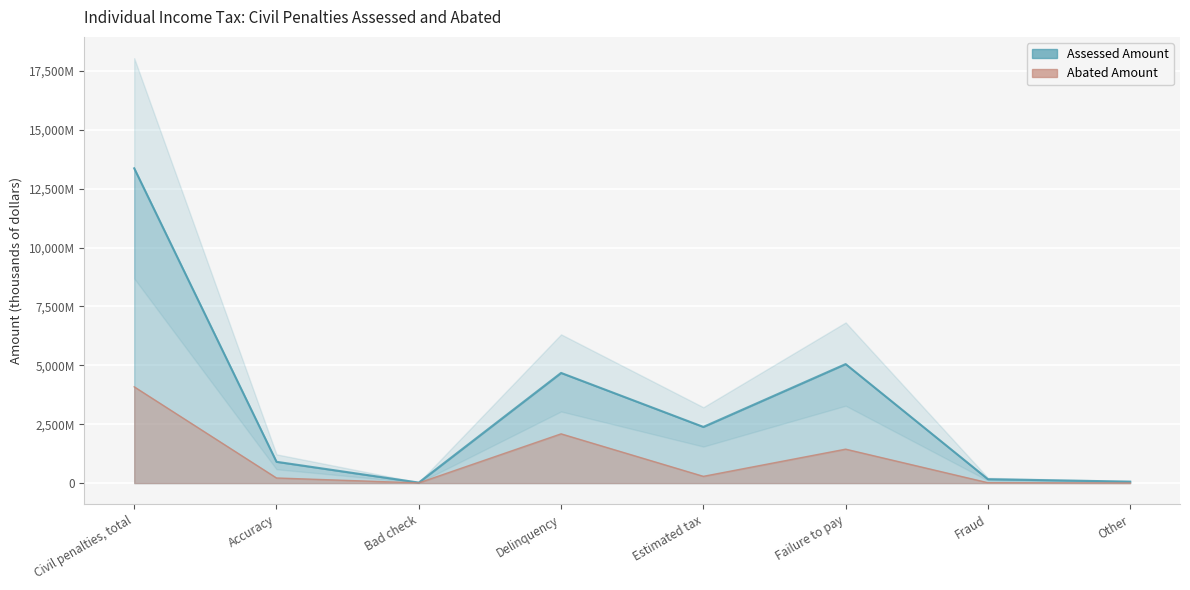

What is the difference between the maximum and minimum values in the Assessed Amount series?

13344077